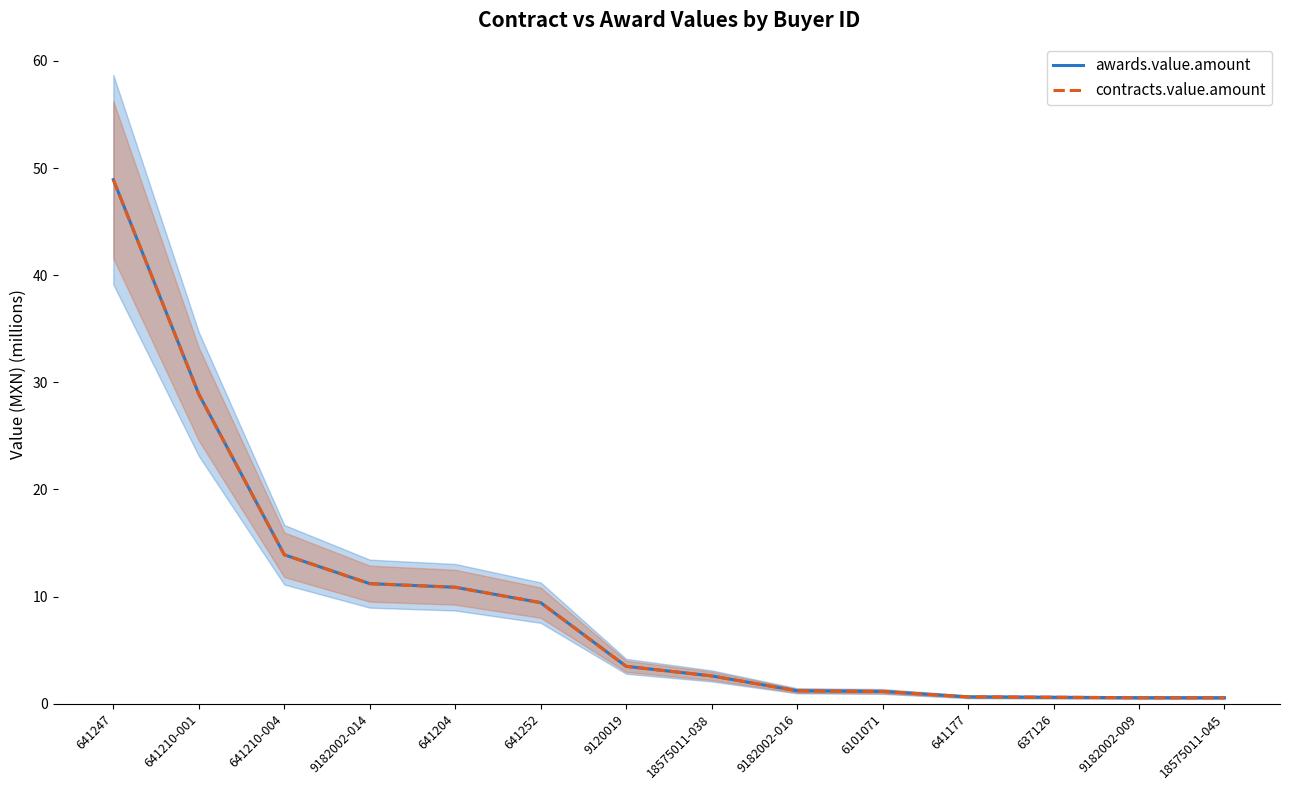

At which category does the chart reach its minimum across all series?

18575011-045